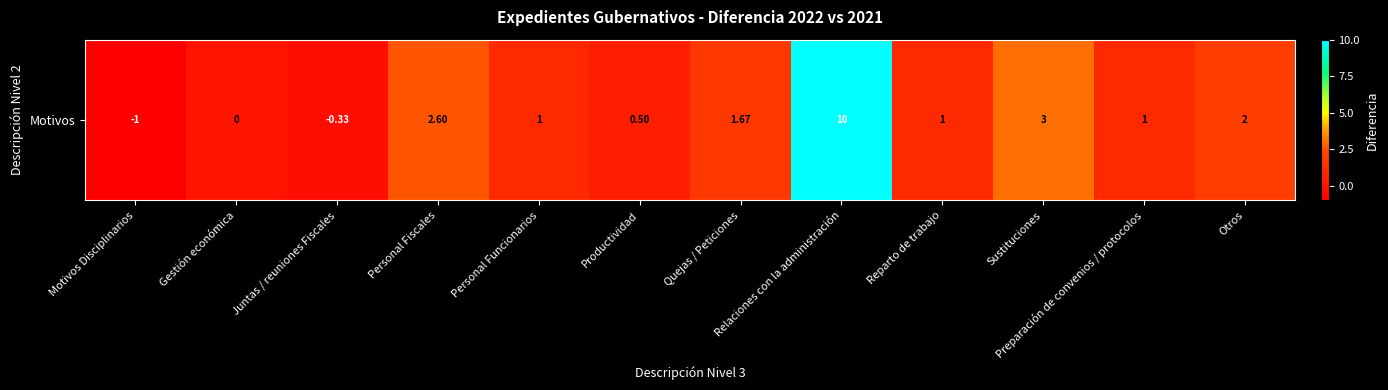

The chart shows a value of 4.9 at Sustituciones. True or false?

False